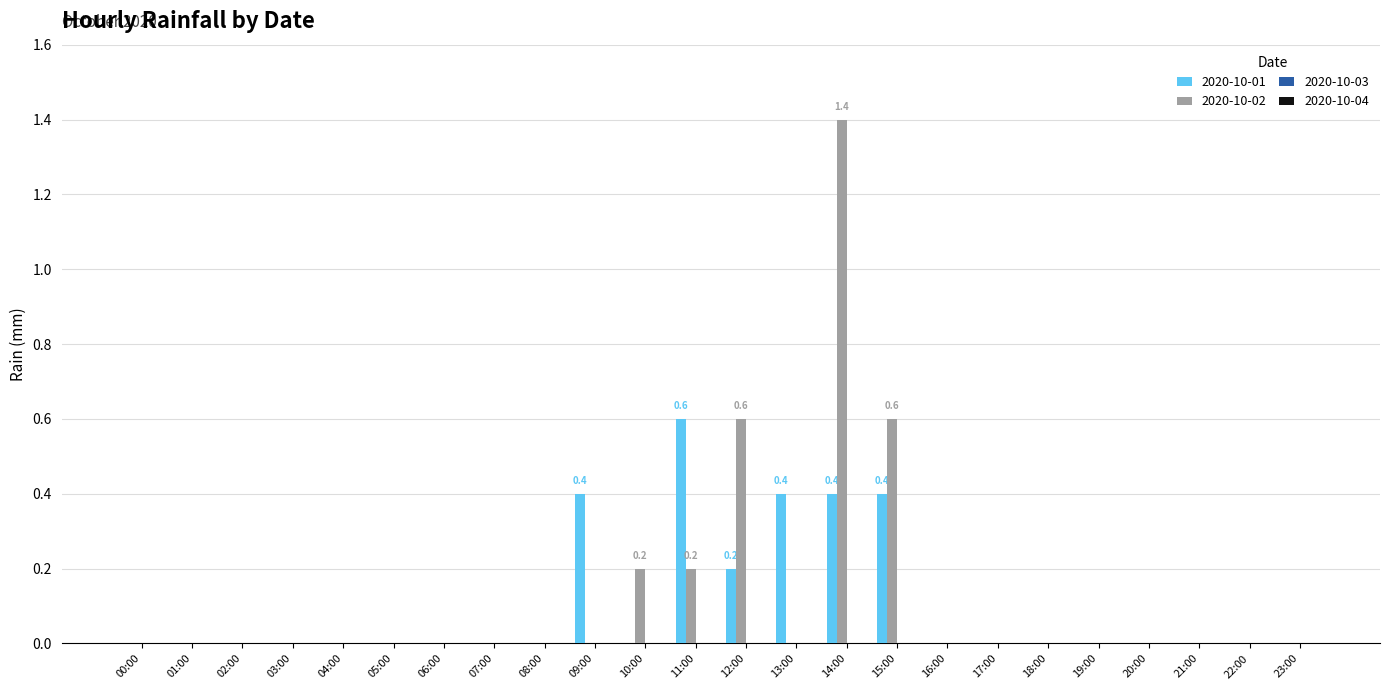

Which series changed the most between 06:00 and 09:00?

2020-10-01